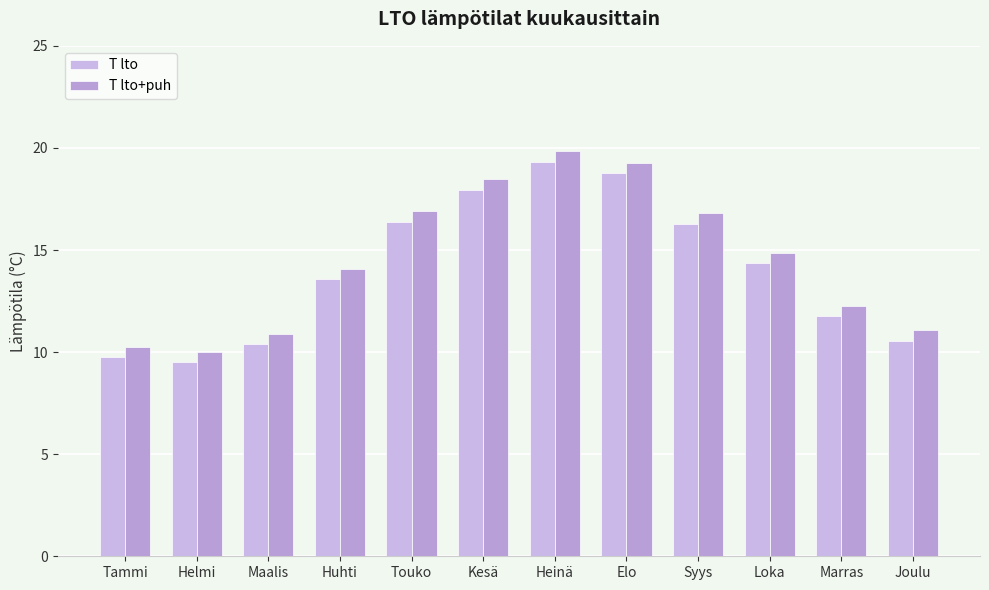

Reading right to left, extract all data points from this chart.

T lto: 10.6	11.8	14.3	16.3	18.8	19.3	18.0	16.4	13.6	10.4	9.5	9.8
T lto+puh: 11.1	12.3	14.8	16.8	19.3	19.8	18.5	16.9	14.1	10.9	10.0	10.3